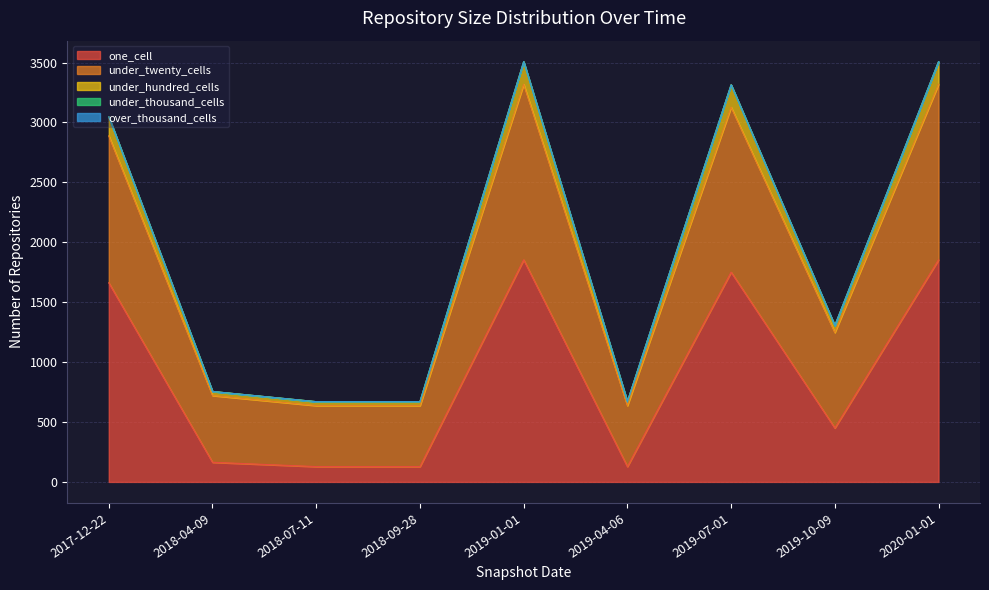

How many interior local valleys does the under_twenty_cells series have?

2